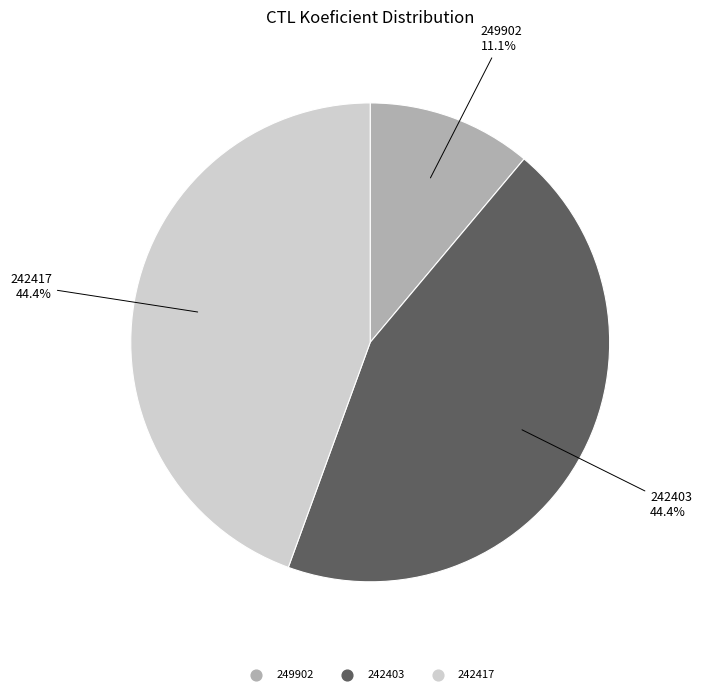

Which category has the smallest portion of the pie?

249902